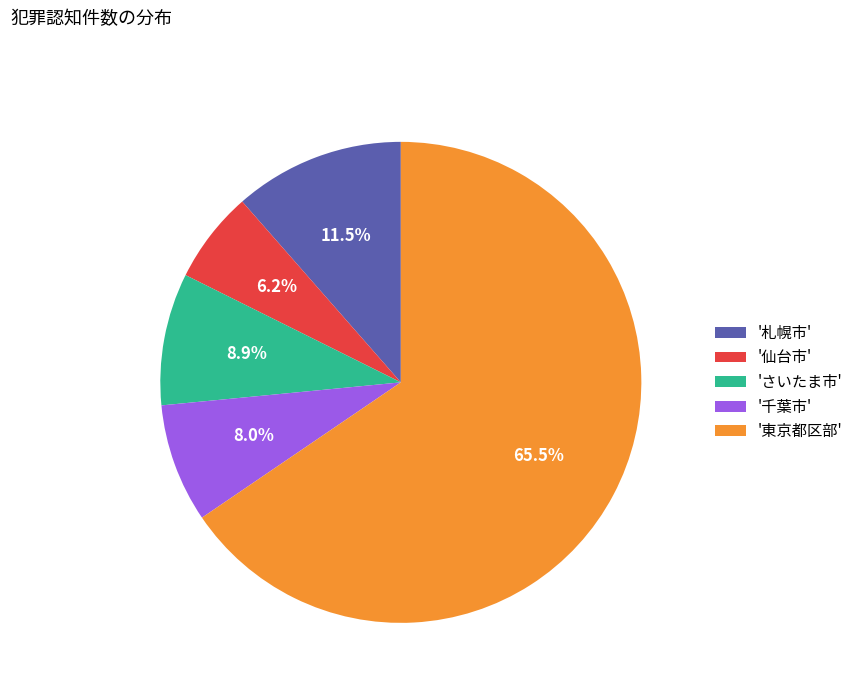

What is the largest slice in the pie chart?

'東京都区部'